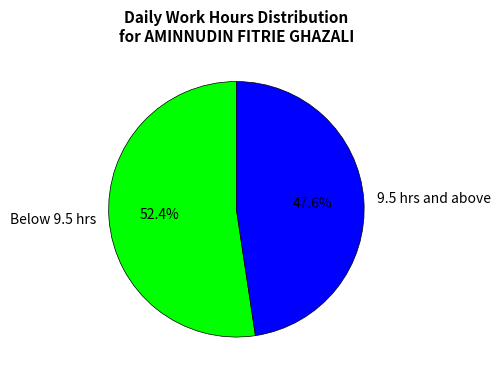

Combined, what portion of the pie is Below 9.5 hrs and 9.5 hrs and above?

100.0%